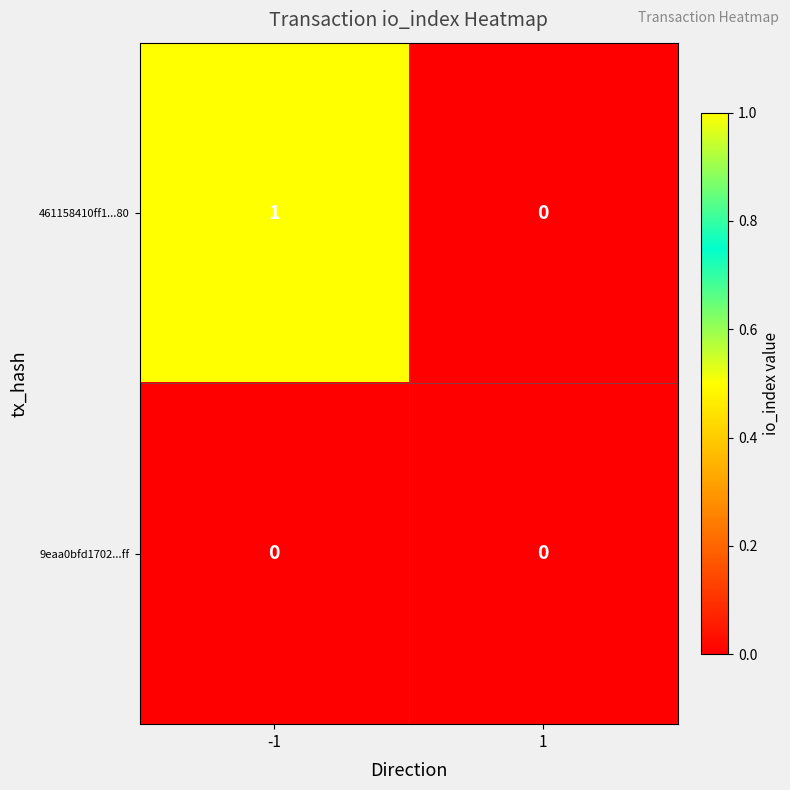

What is the total value across all series at -1?

1